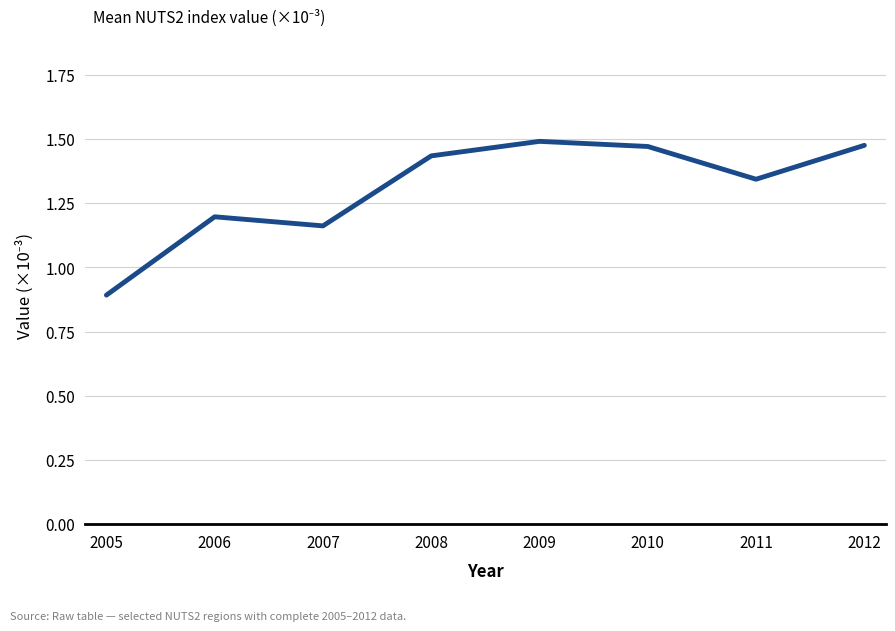

At which label does the data first exceed 1?

2006